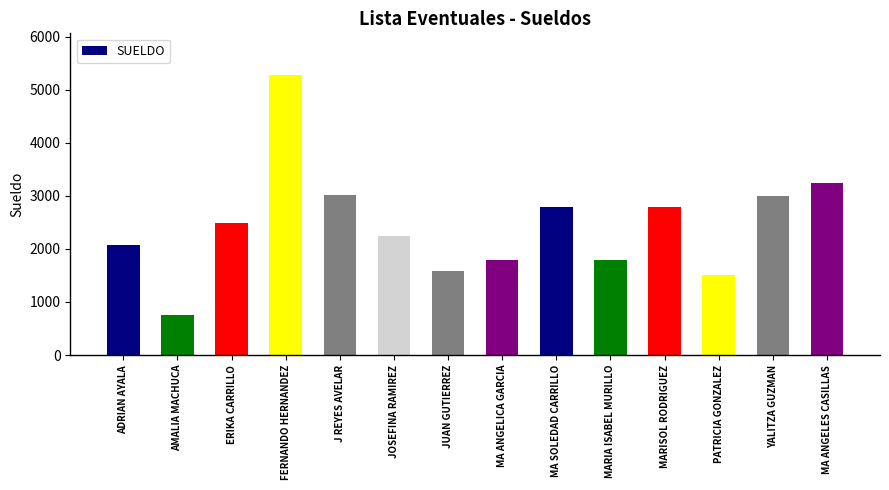

The chart shows a value of 640.8 at MA ANGELICA GARCIA. True or false?

False